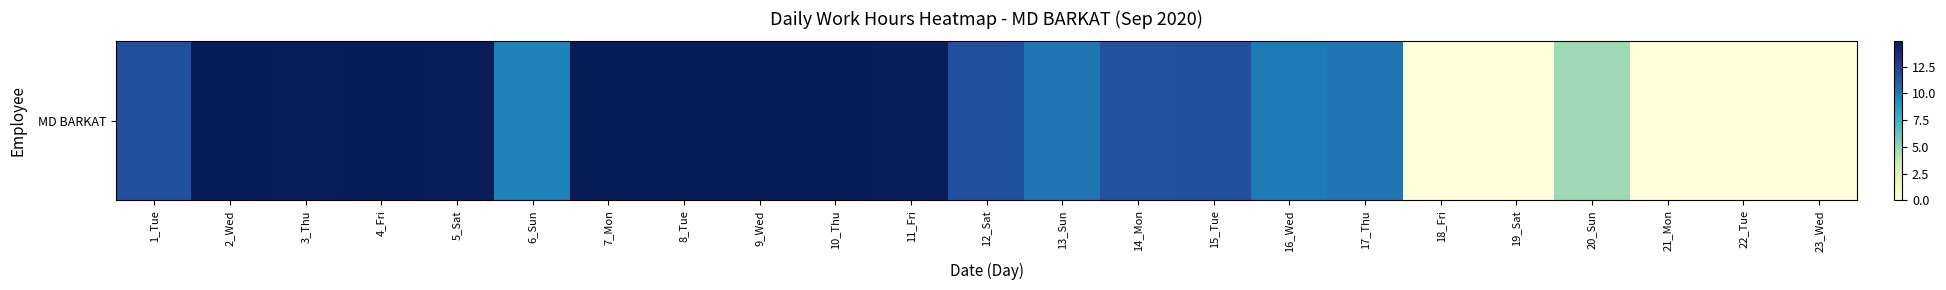

Reading left to right, transcribe all the data shown in this chart.

11.8	14.8	14.8	14.8	14.8	9.8	14.9	14.8	14.9	14.8	14.7	11.8	10.3	11.7	11.8	10.1	10.3	0.0	0.0	4.7	0.0	0.0	0.0